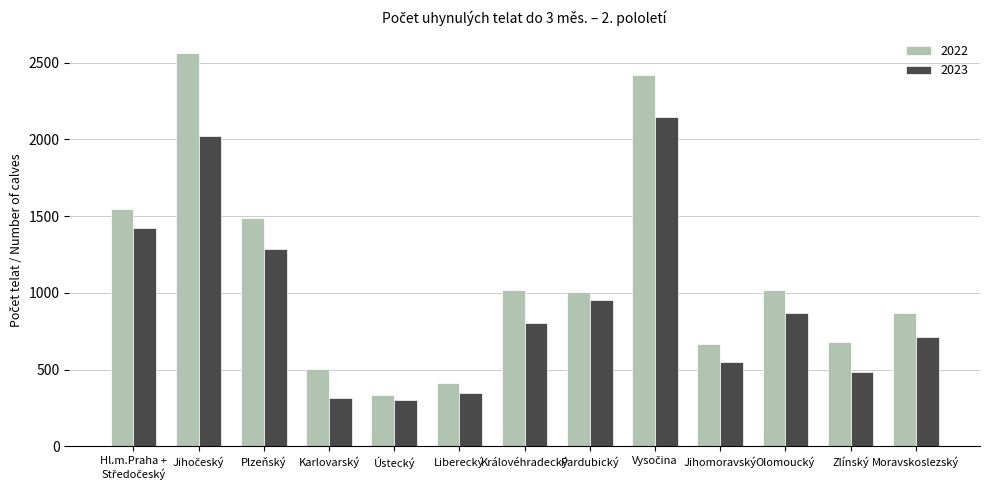

Which series changed the most between Pardubický and Olomoucký?

2023